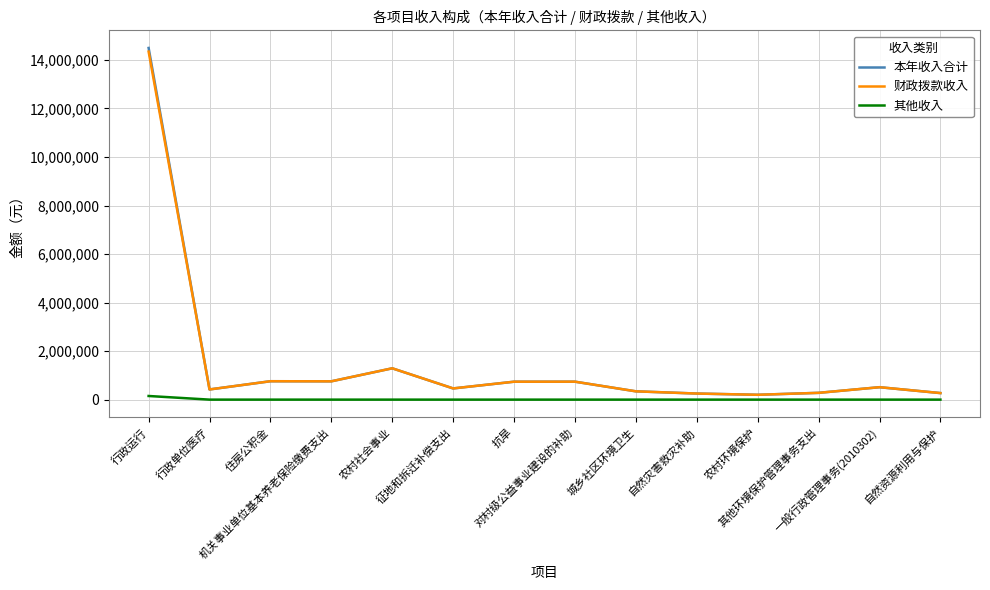

Which series has the largest range (max minus min)?

本年收入合计